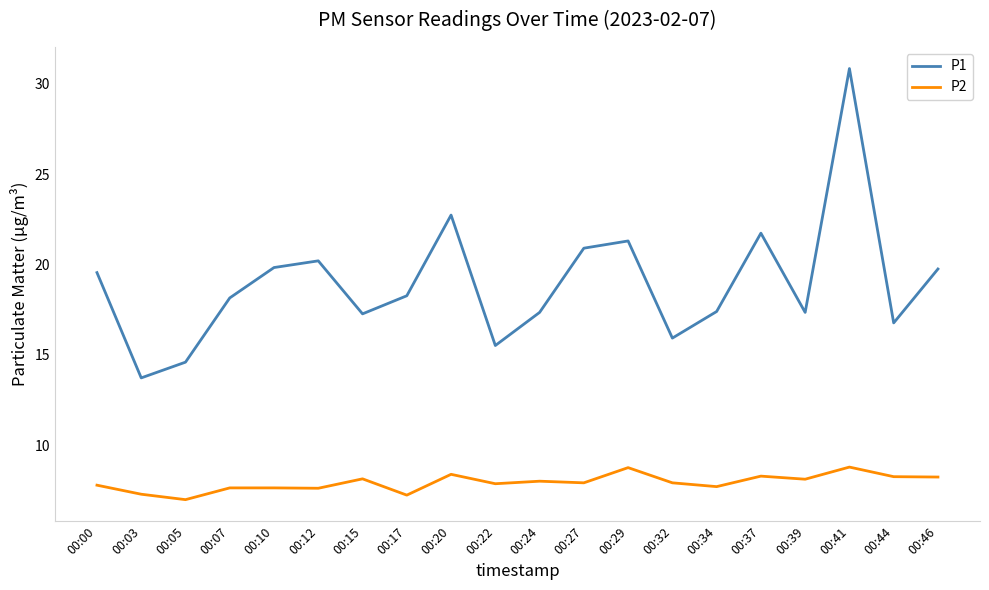

In P1, how many points are lower than both neighbors (excluding endpoints)?

6